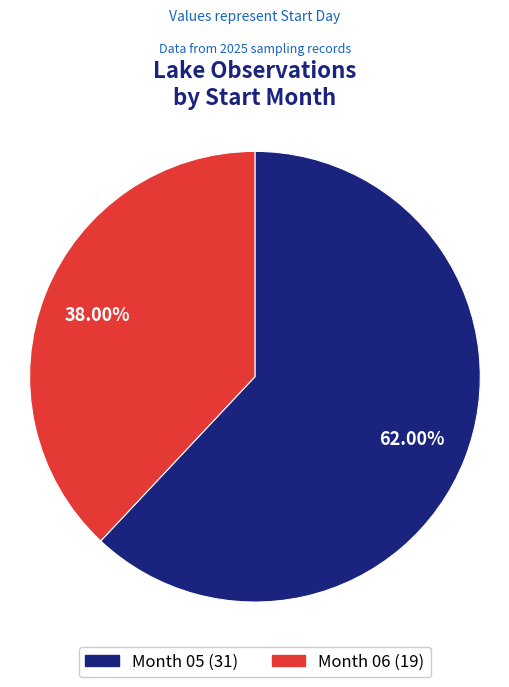

Does any single category account for the majority?

Yes